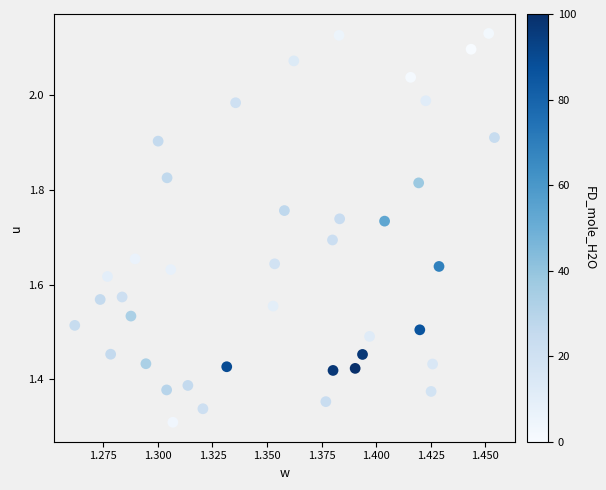

What is the range of Y values (max minus min)?

0.8